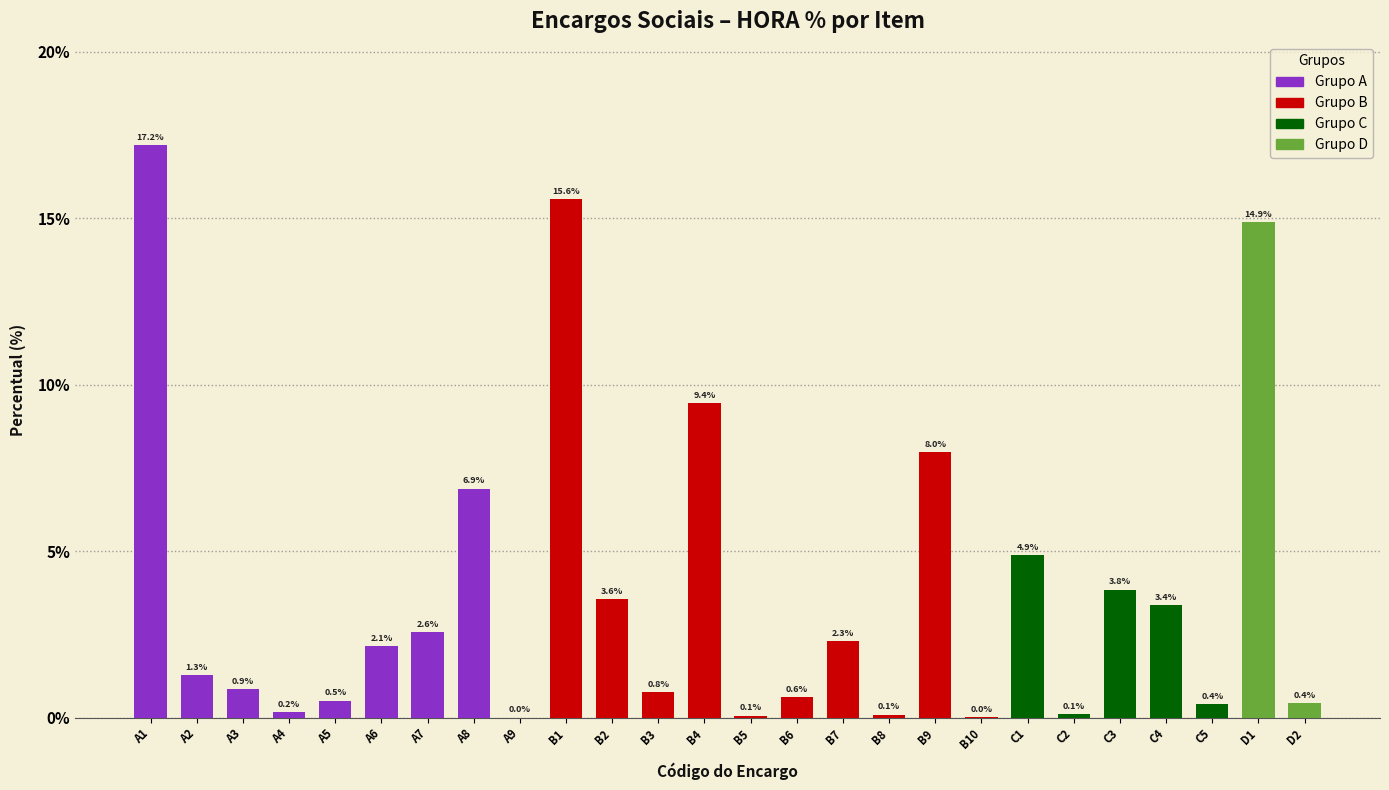

The value at B4 is 2.4. True or false?

False